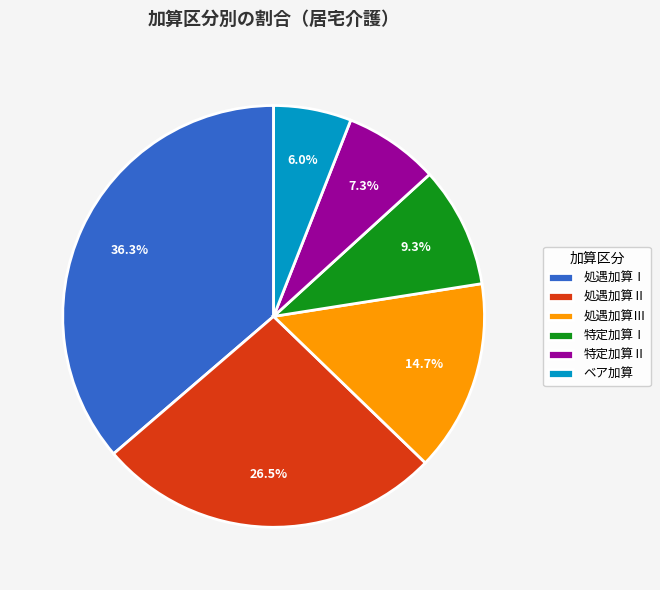

The 処遇加算Ⅰ slice represents 42% of the pie. True or false?

False